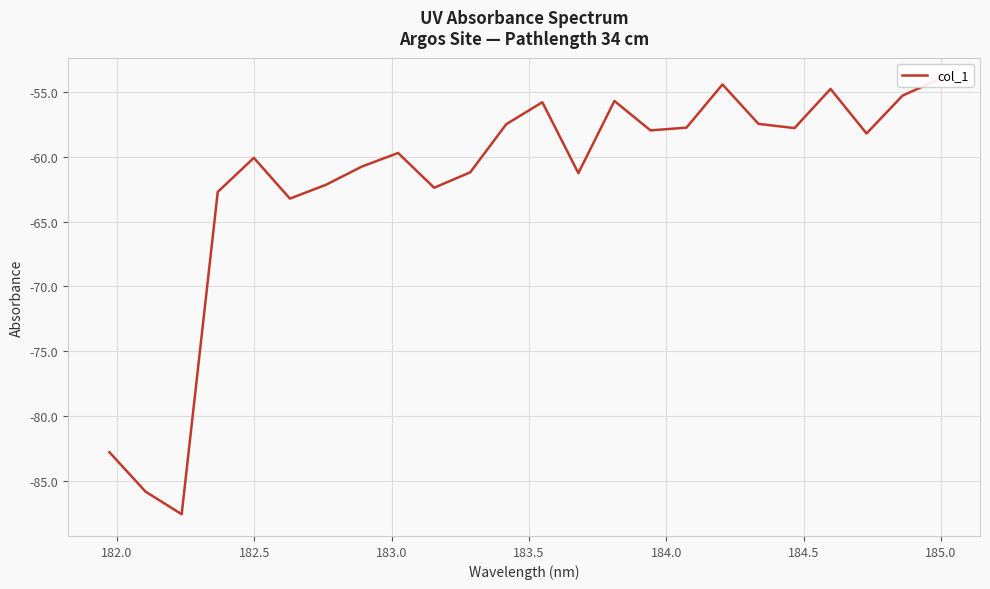

What is the value of the 11th point from the left?

-61.2